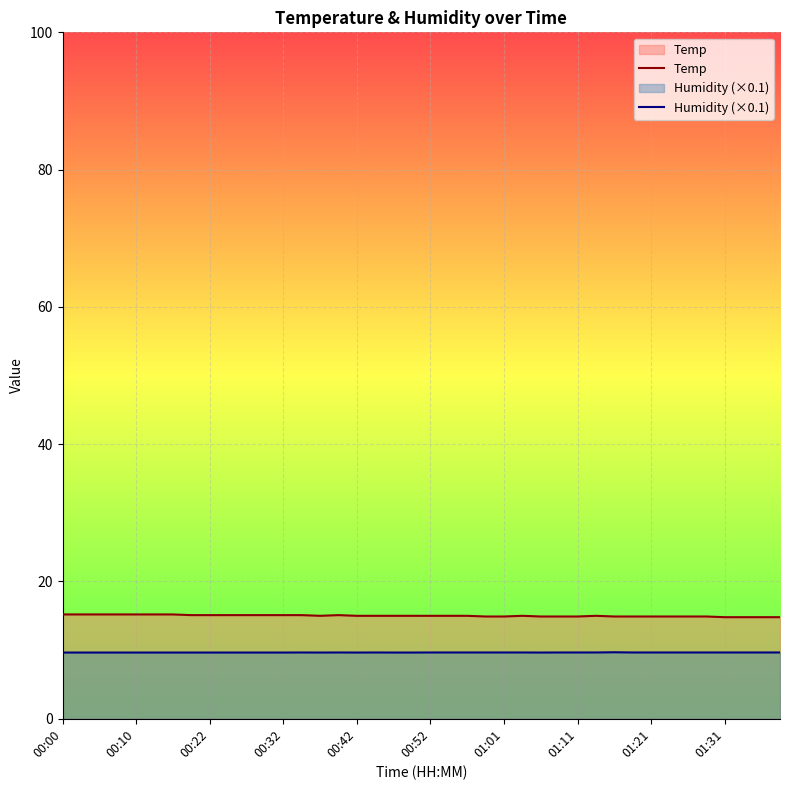

Count the number of data series in this chart.

2